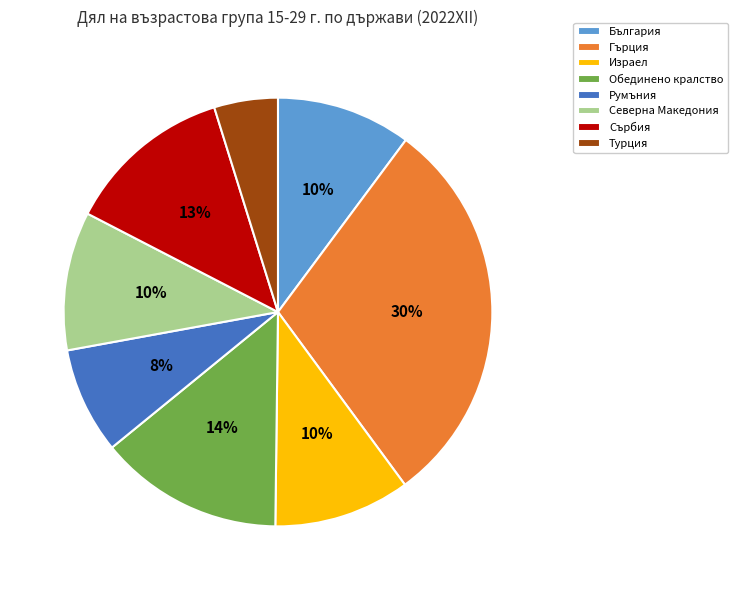

Combined, do Обединено кралство and България account for over 50%?

No